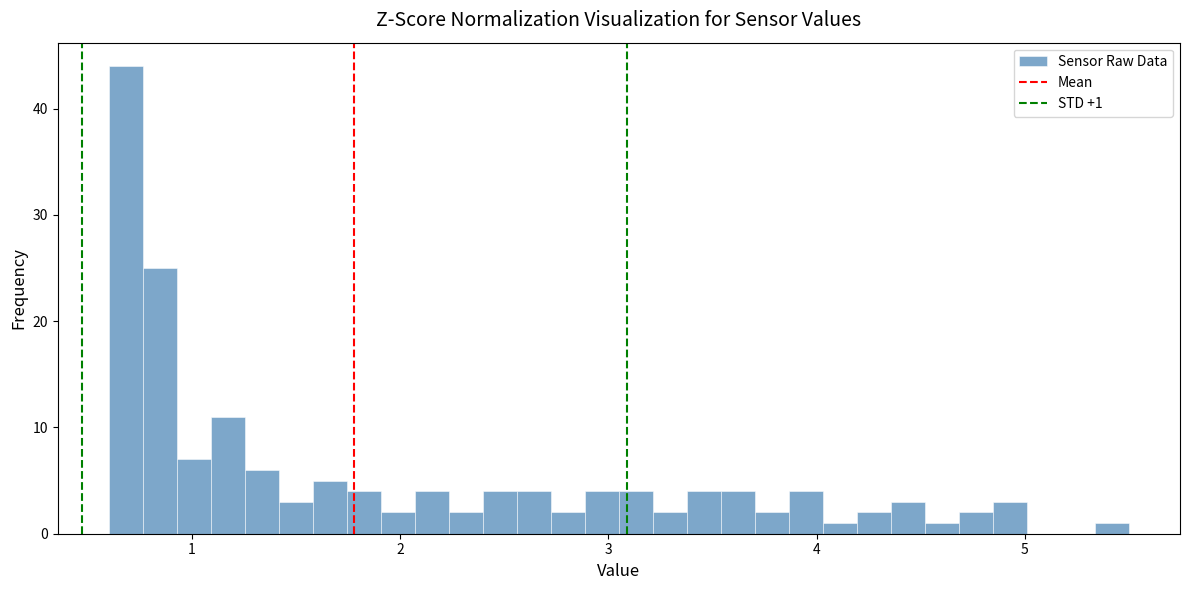

Around what value on the x-axis is the tallest bar? Give the approximate position of its centre, as read against the axis.

0.7